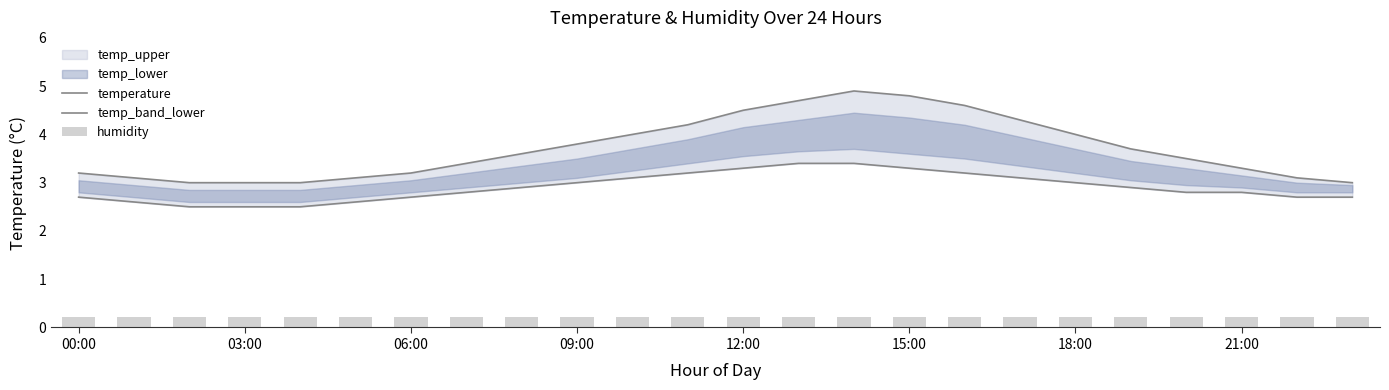

True or false: humidity has a value of 0.2 at 06:00.

True